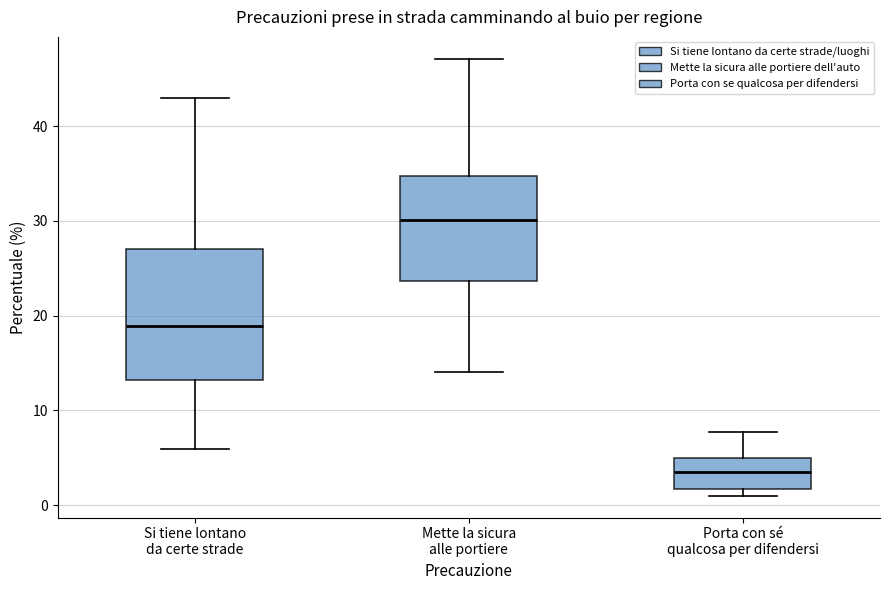

Which box's median line is the lowest?

Porta con sé qualcosa per difendersi